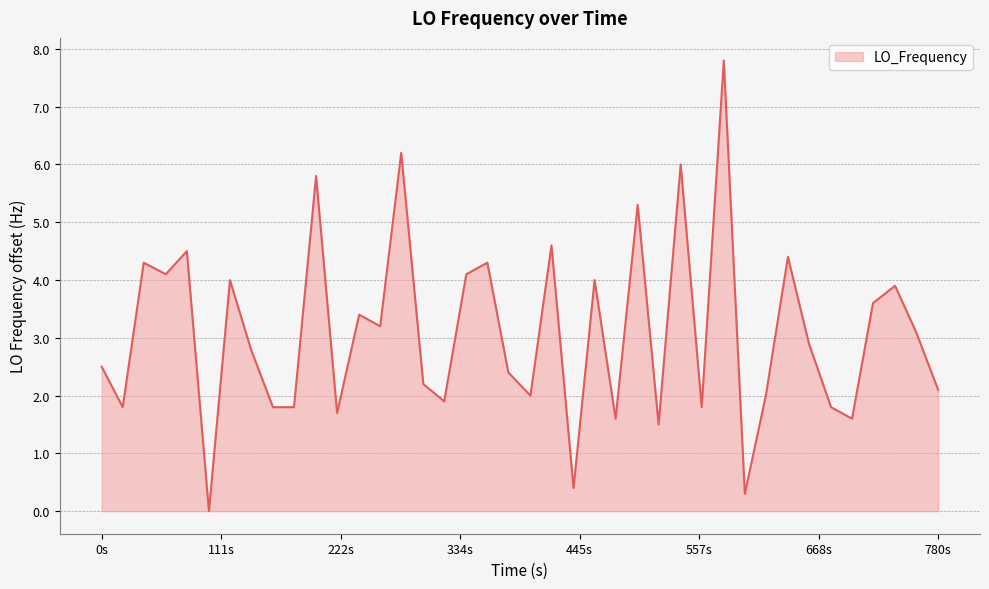

What is the maximum value shown in the chart?

7.8